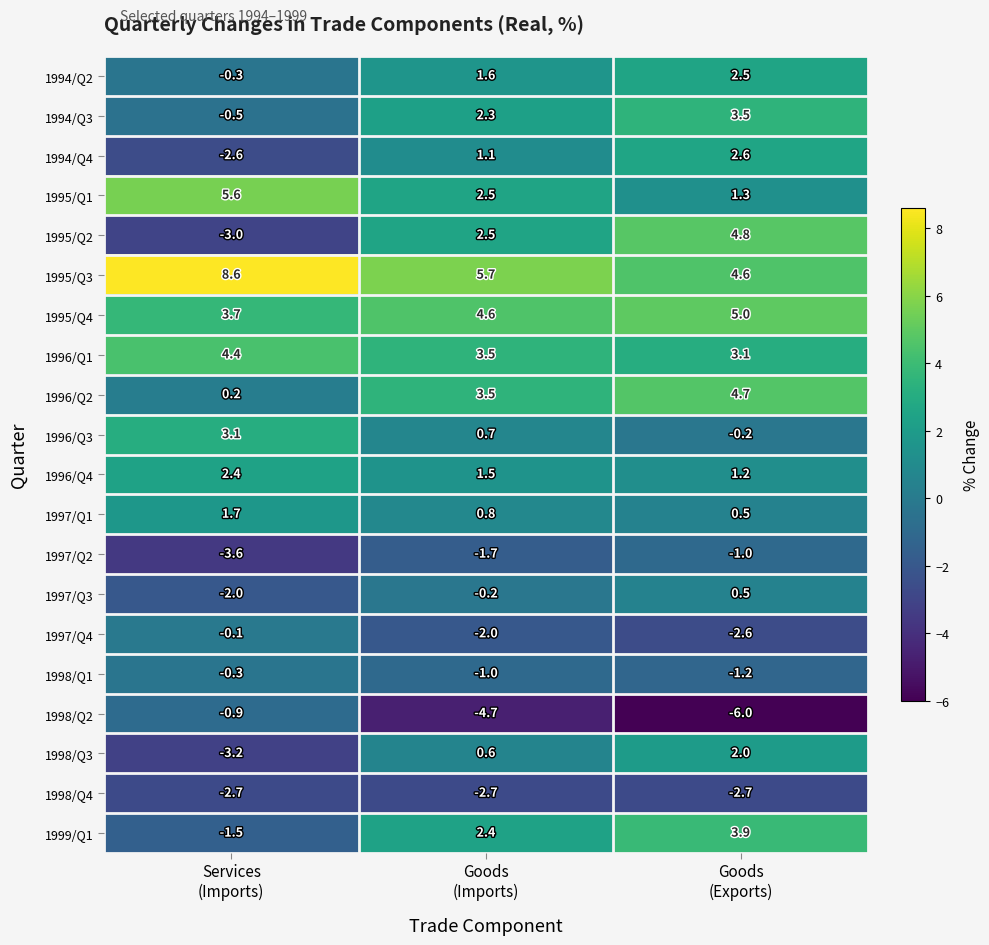

Rank the series by their maximum value, from highest to lowest.

1995/Q3, 1995/Q1, 1995/Q4, 1995/Q2, 1996/Q2, 1996/Q1, 1999/Q1, 1994/Q3, 1996/Q3, 1994/Q4, 1994/Q2, 1996/Q4, 1998/Q3, 1997/Q1, 1997/Q3, 1997/Q4, 1998/Q1, 1998/Q2, 1997/Q2, 1998/Q4